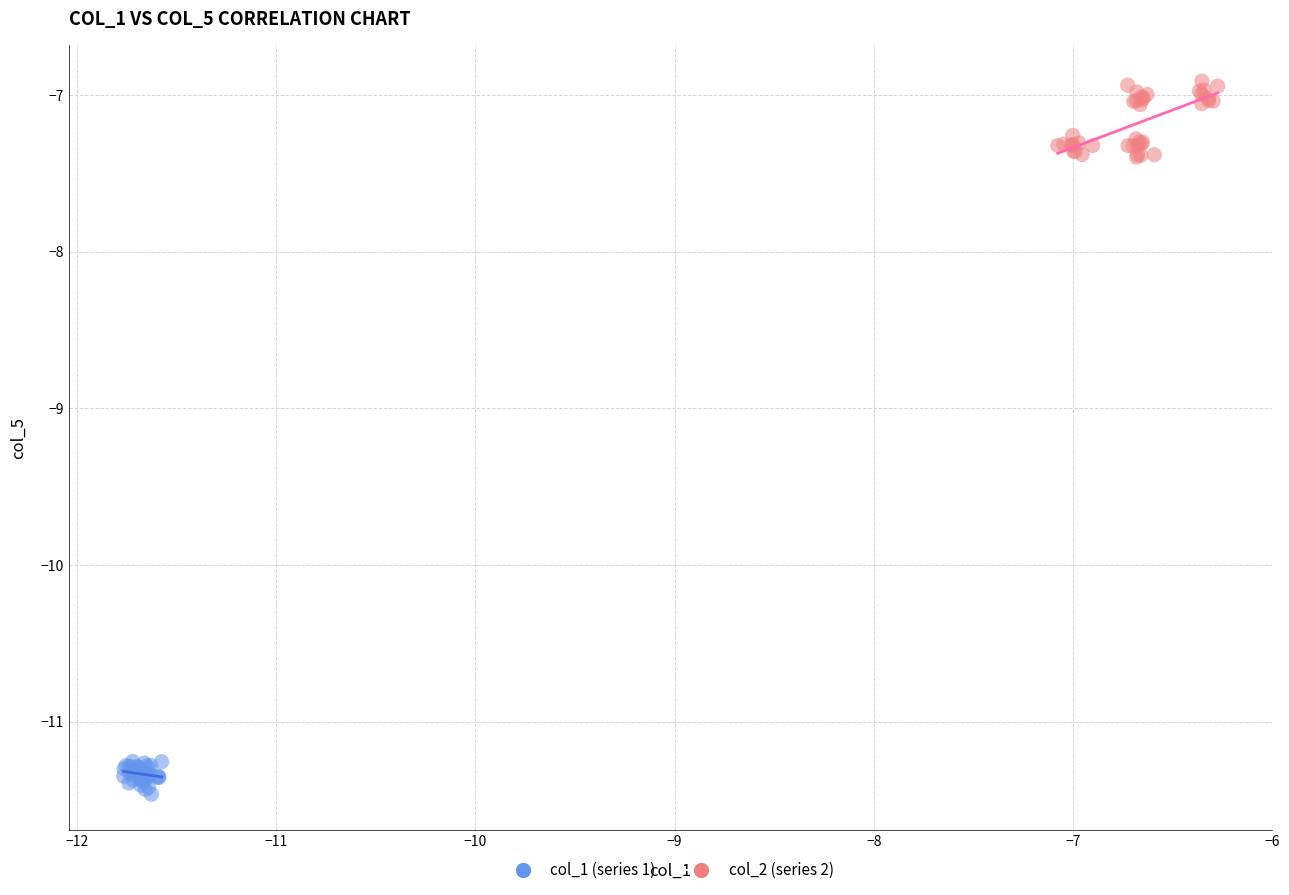

Which series contains the lowest Y value?

col_1 (series 1)